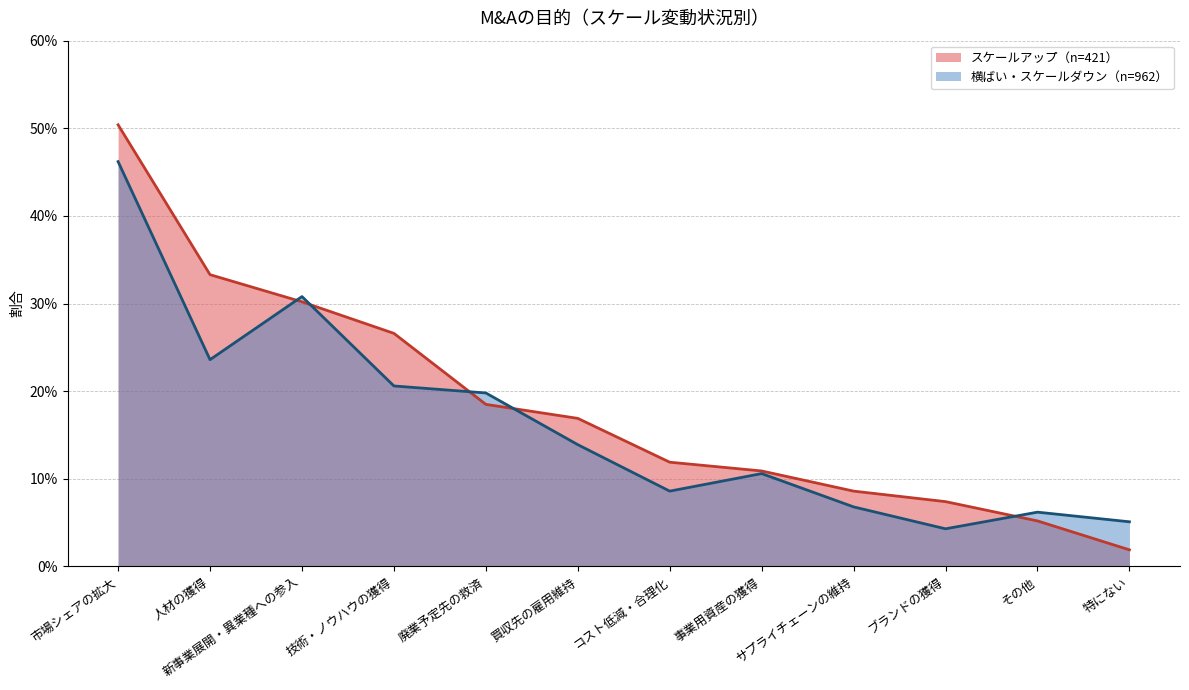

Rank the series by their average value, from highest to lowest.

スケールアップ（n=421）, 横ばい・スケールダウン（n=962）